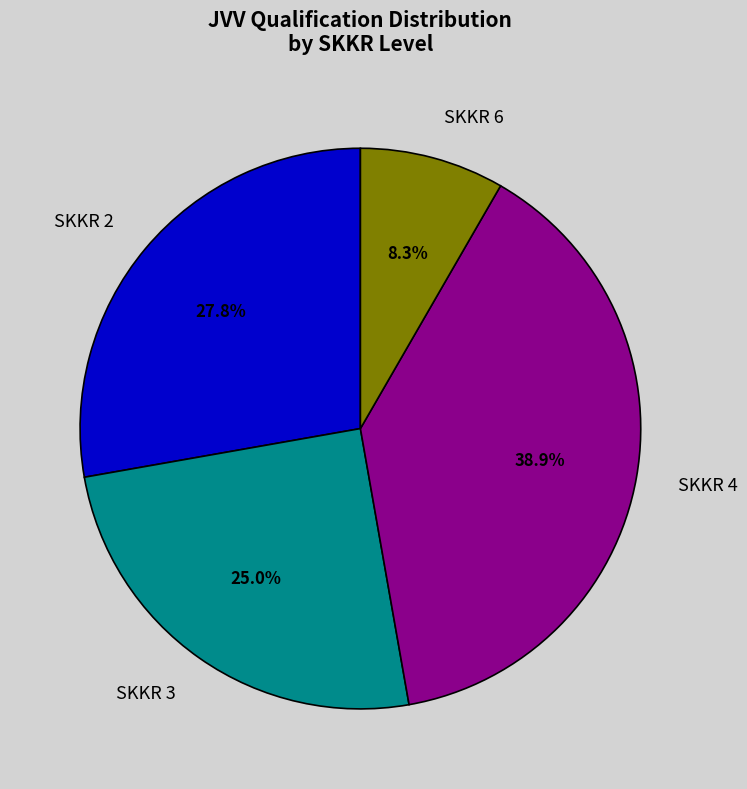

Combined, what portion of the pie is SKKR 4 and SKKR 6?

47.2%